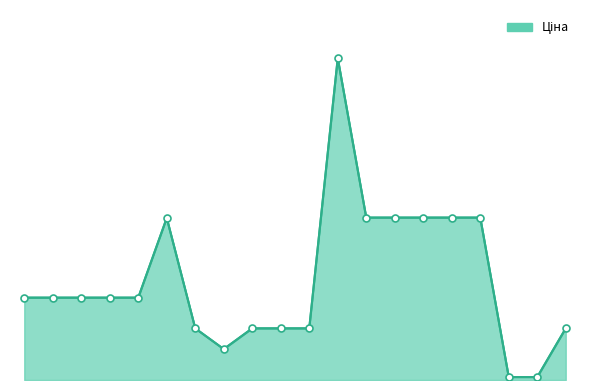

True or false: the data has more than 2 interior local peaks.

False